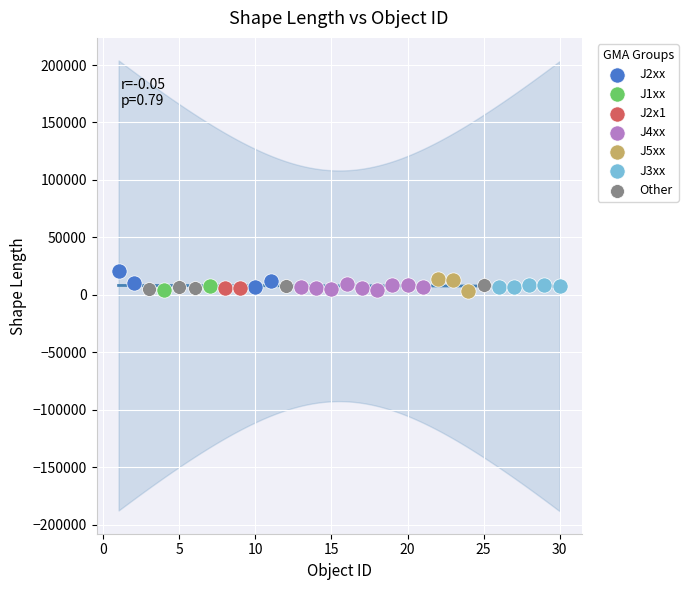

Which series has the widest spread of Y values?

J2xx